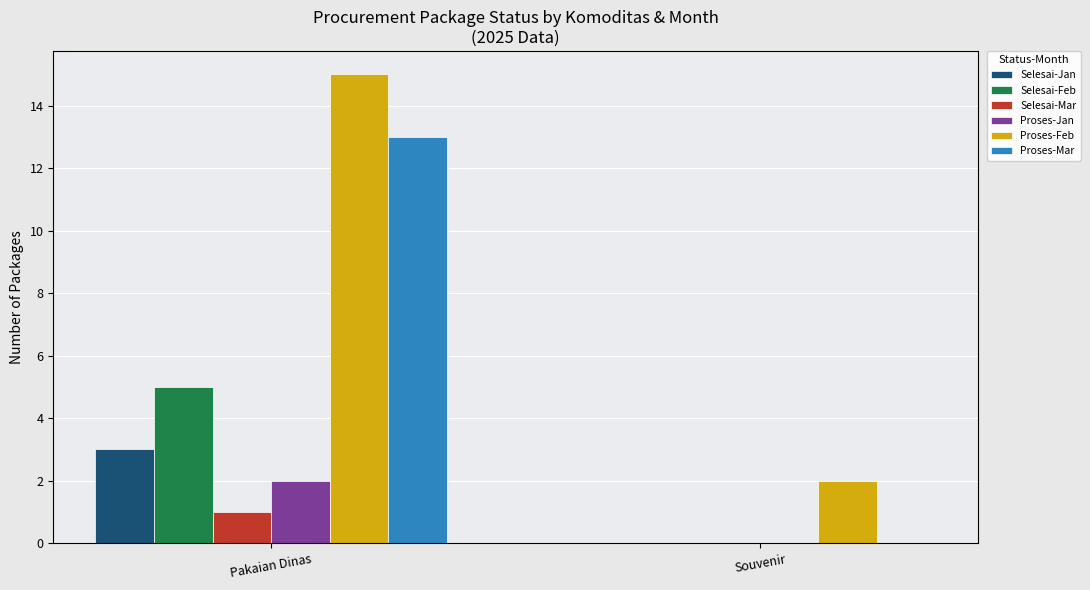

At which label does Selesai-Feb reach its peak?

Pakaian Dinas